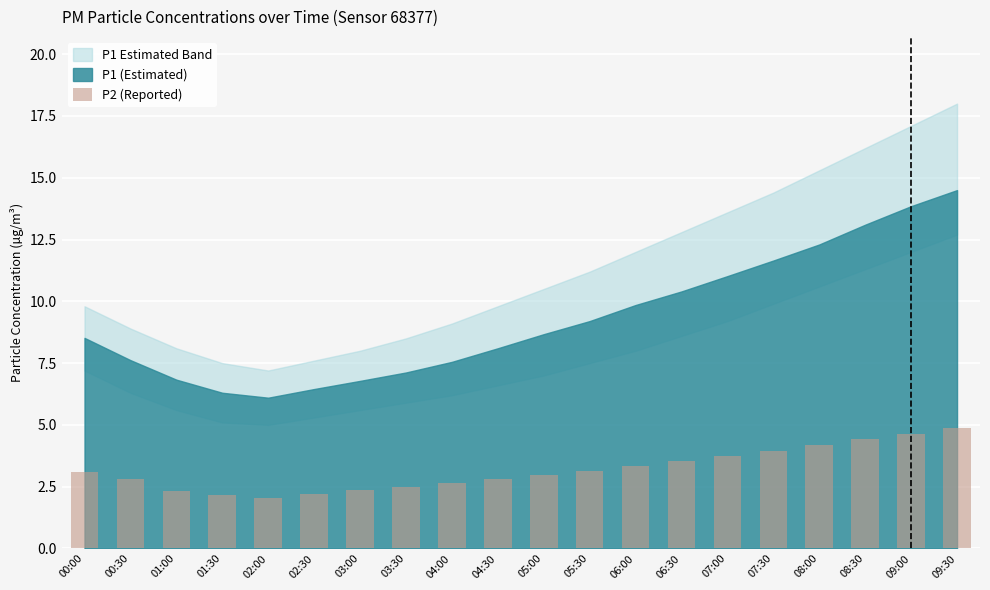

What is the value of the 7th bar from the left?

2.4